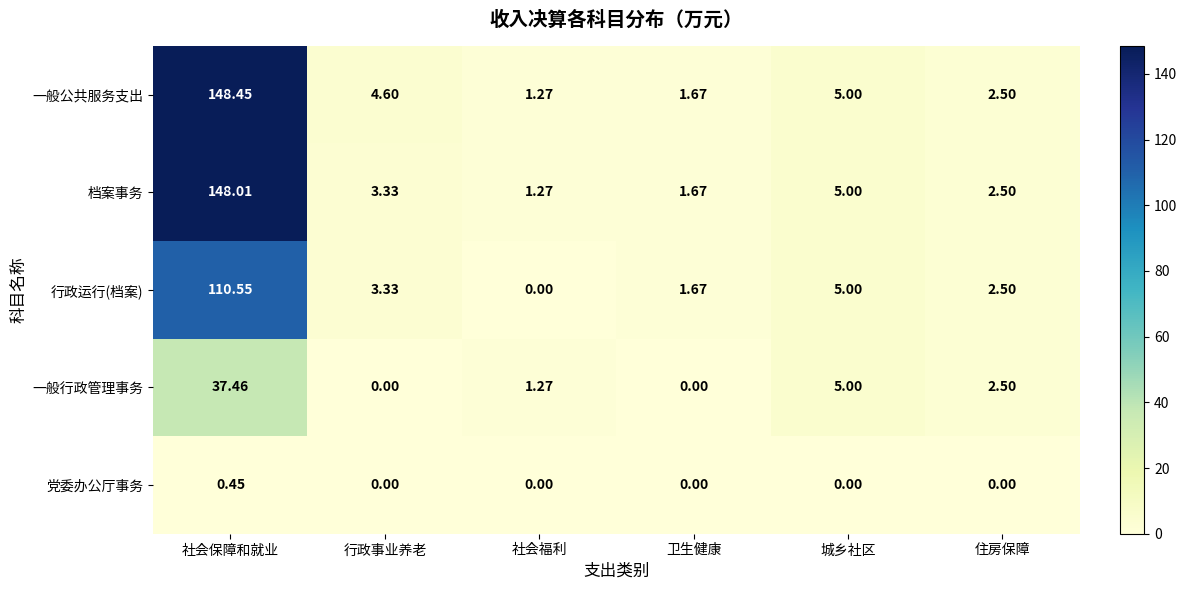

How many categories are shown in the chart?

6